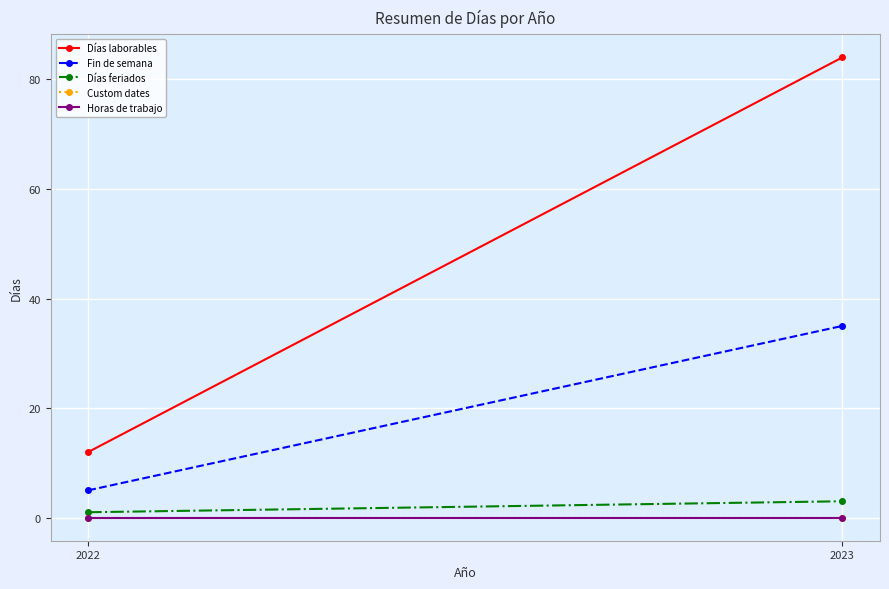

At which category is the sum across all series the highest?

2023